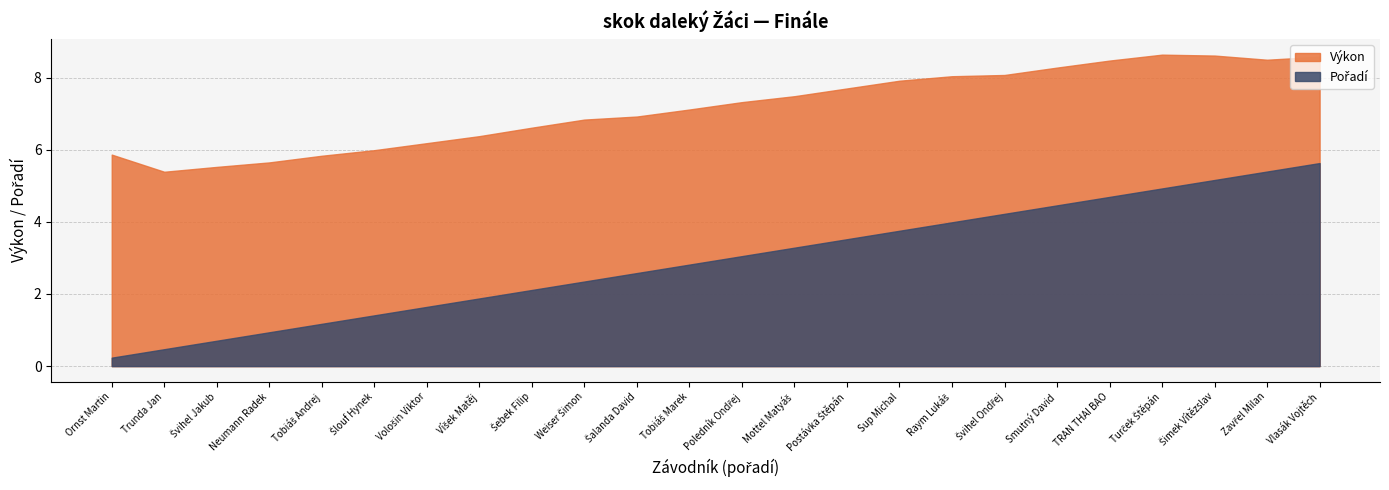

What are all the series names shown in the legend?

Výkon, Pořadí